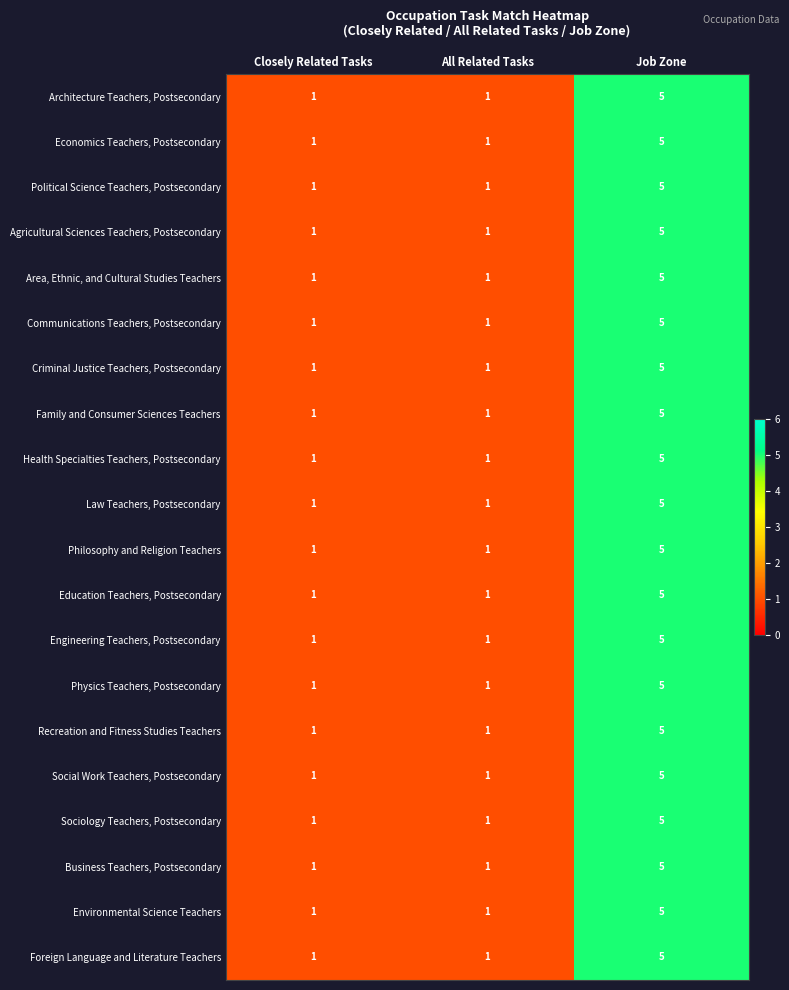

What is the difference between the maximum and minimum values in the Political Science Teachers, Postsecondary series?

4